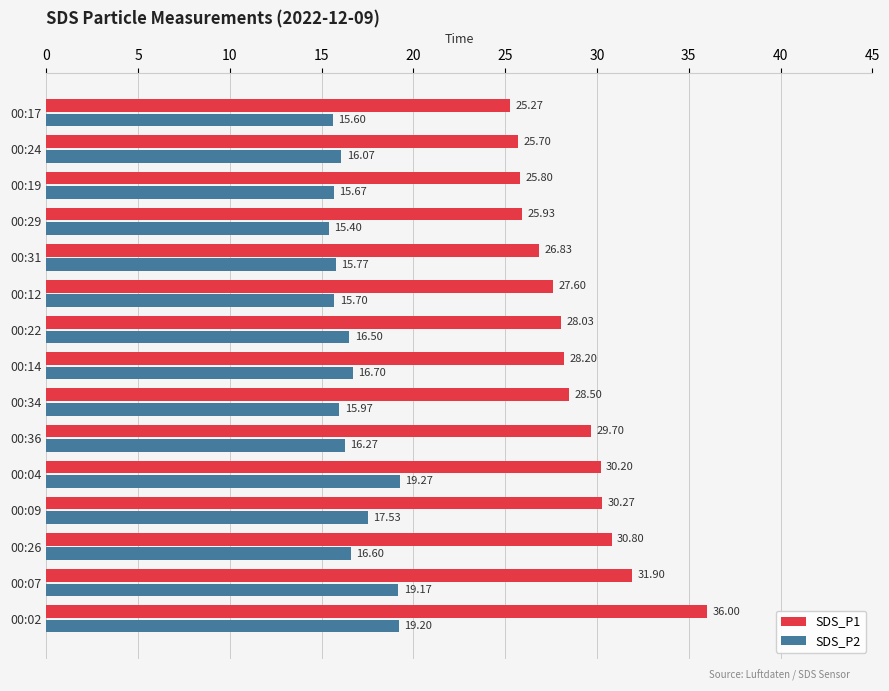

What is the average value of the SDS_P2 series?

16.8